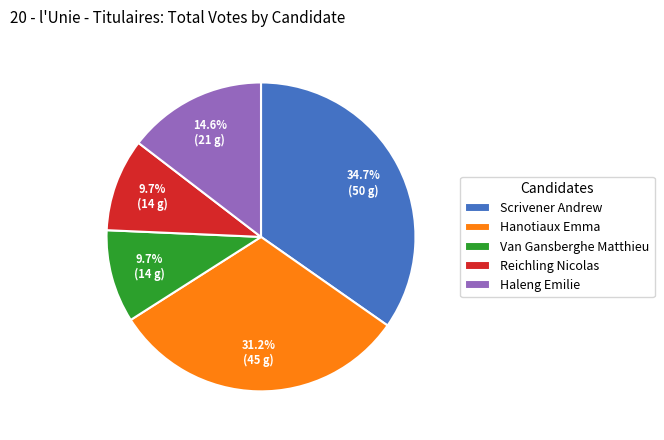

What is the total percentage of Haleng Emilie and Van Gansberghe Matthieu?

24.3%